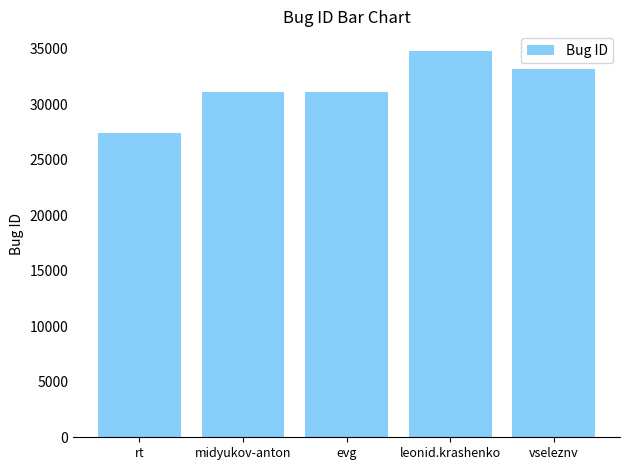

How many bars are there in total?

5